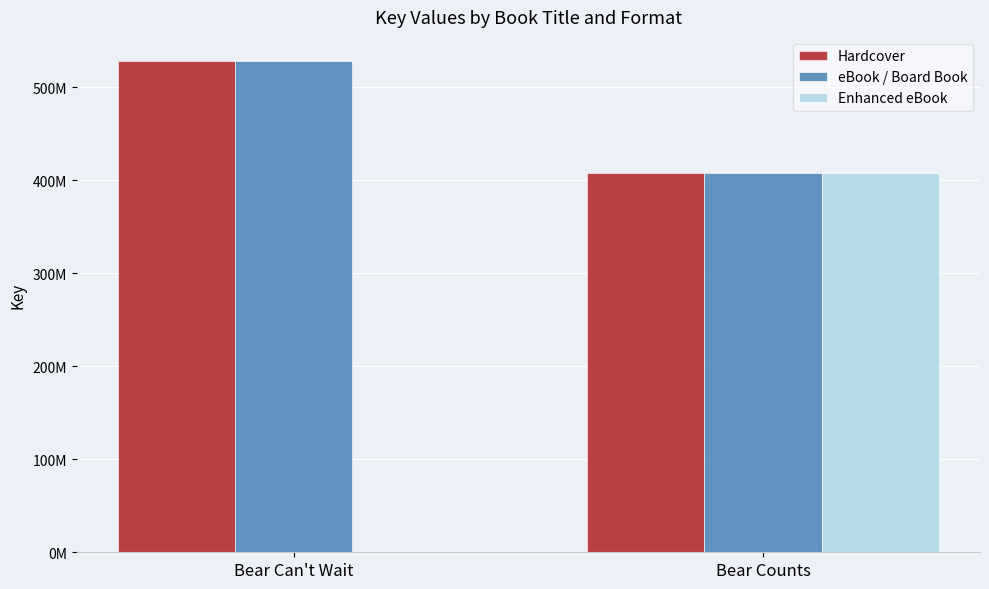

At how many categories does at least one series exceed 307472732?

2